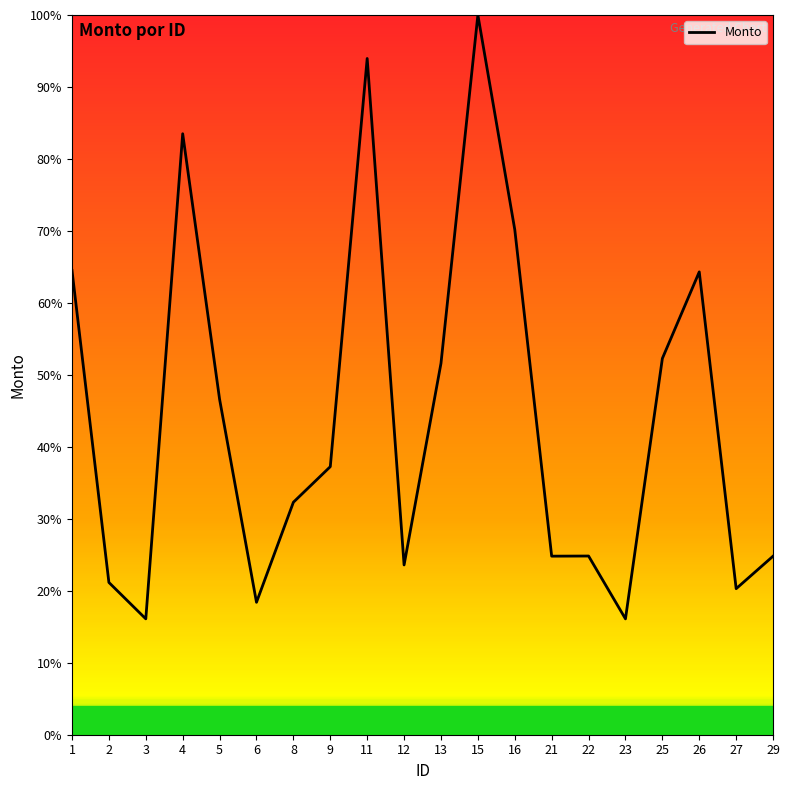

Between 23 and 21, which is larger?

21